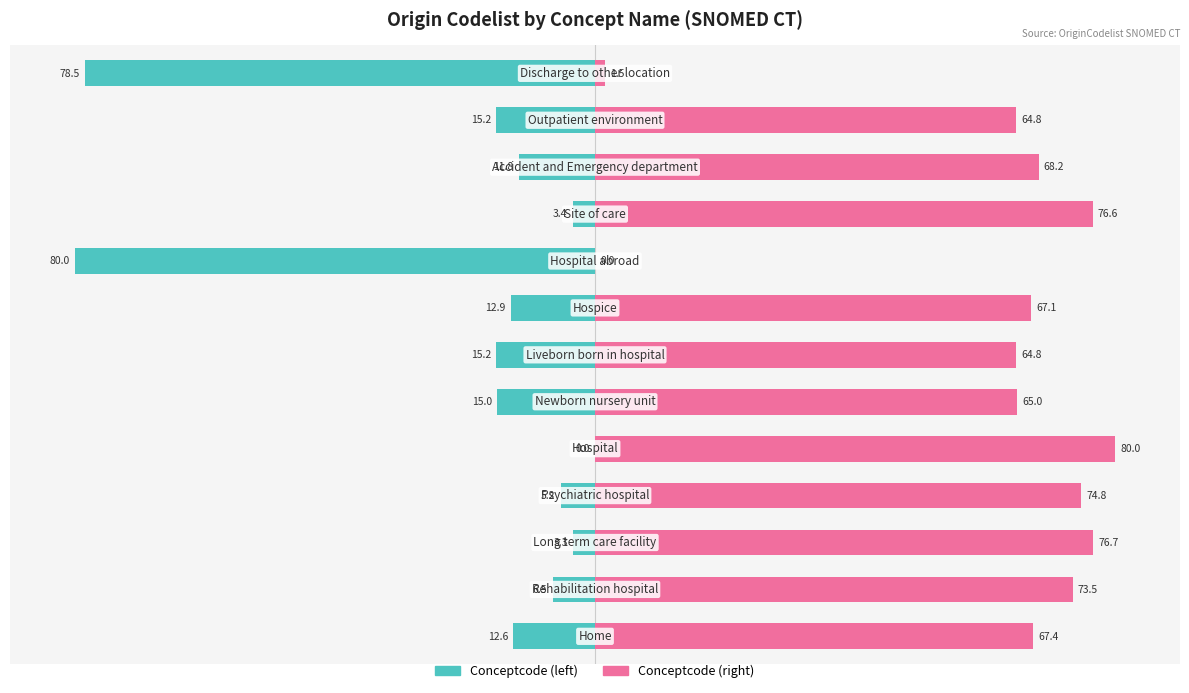

How many series are shown in this chart?

2